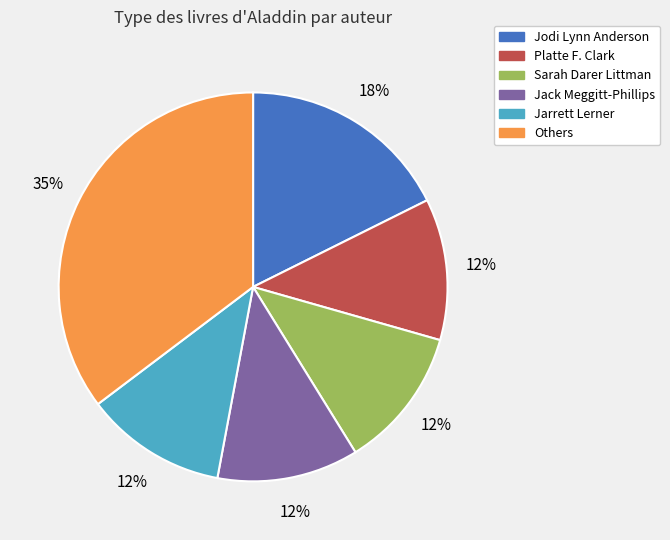

Which has a higher value, Others or Jodi Lynn Anderson?

Others